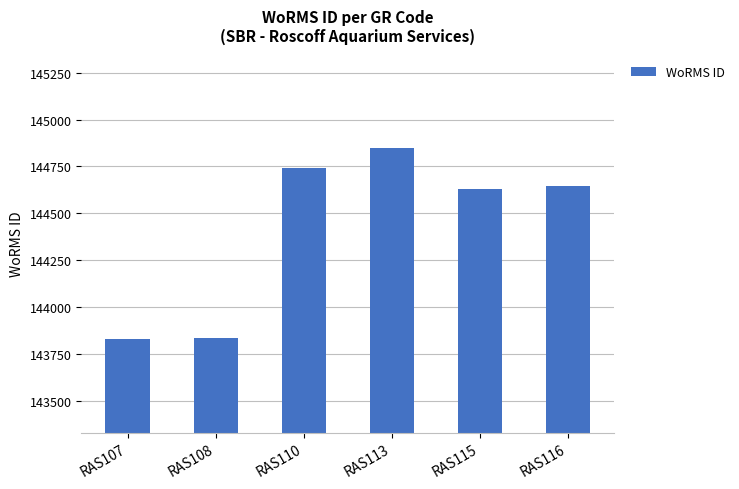

Count the number of data series in this chart.

1